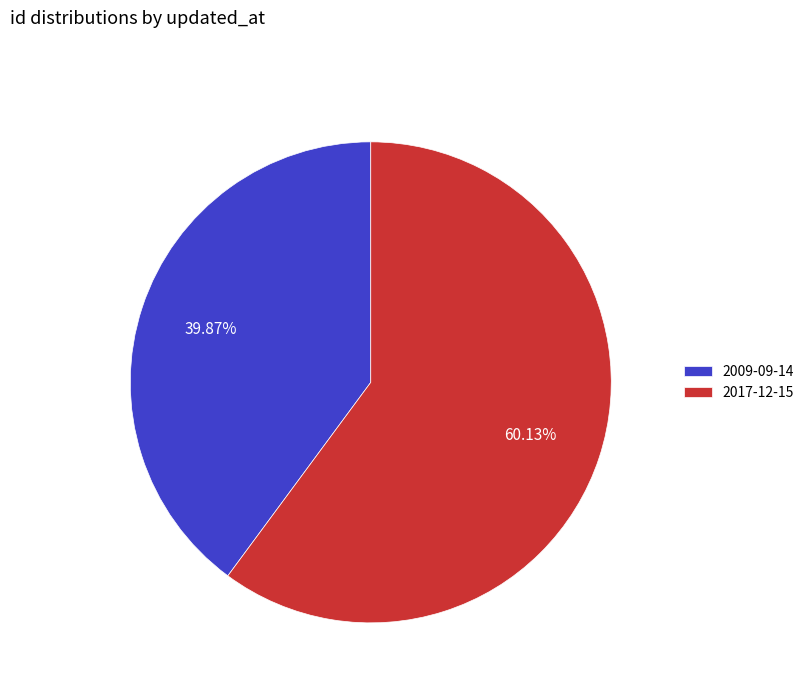

Is it true that 2017-12-15 is 53% of the pie?

False